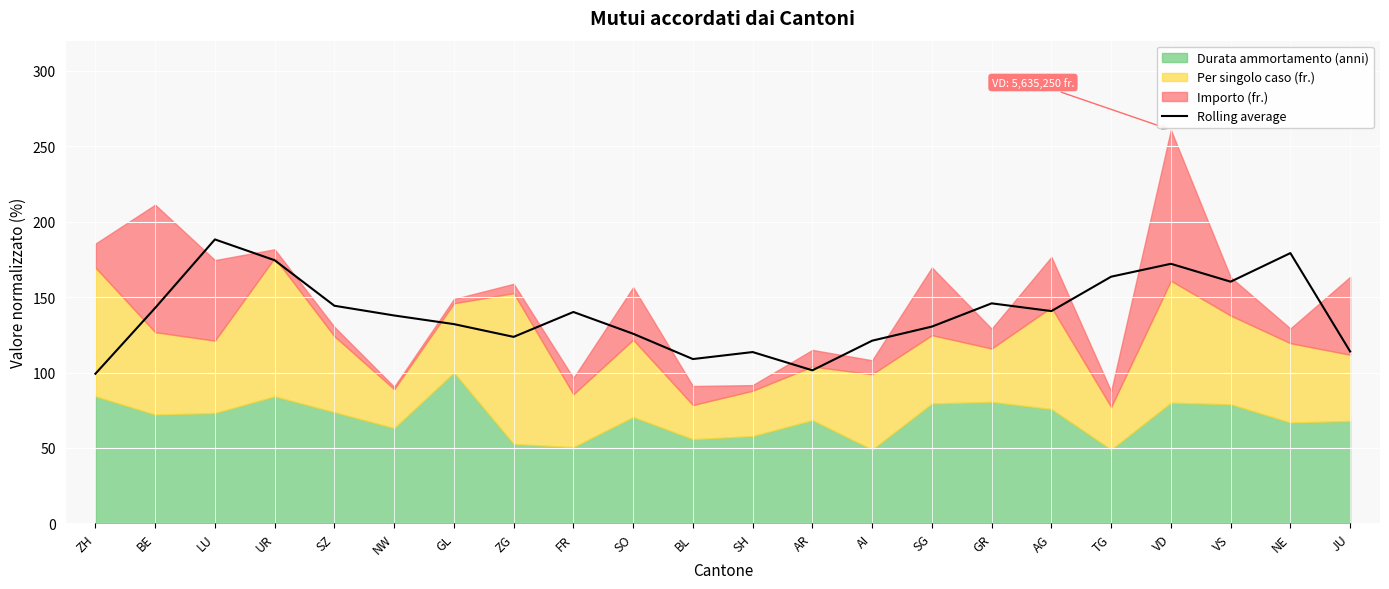

What is the label of the 10th point from the right?

AR